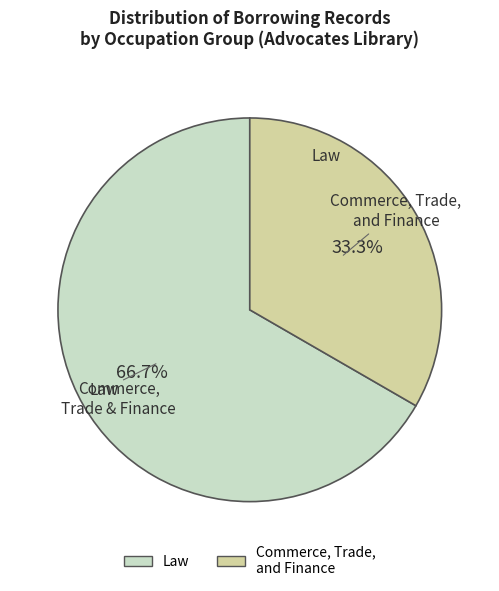

Which has a higher value, Commerce, Trade, and Finance or Law?

Law